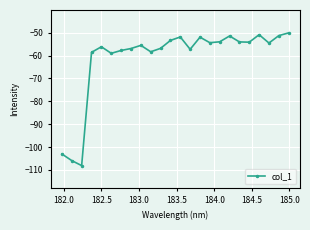

What is the smallest value displayed?

-108.1